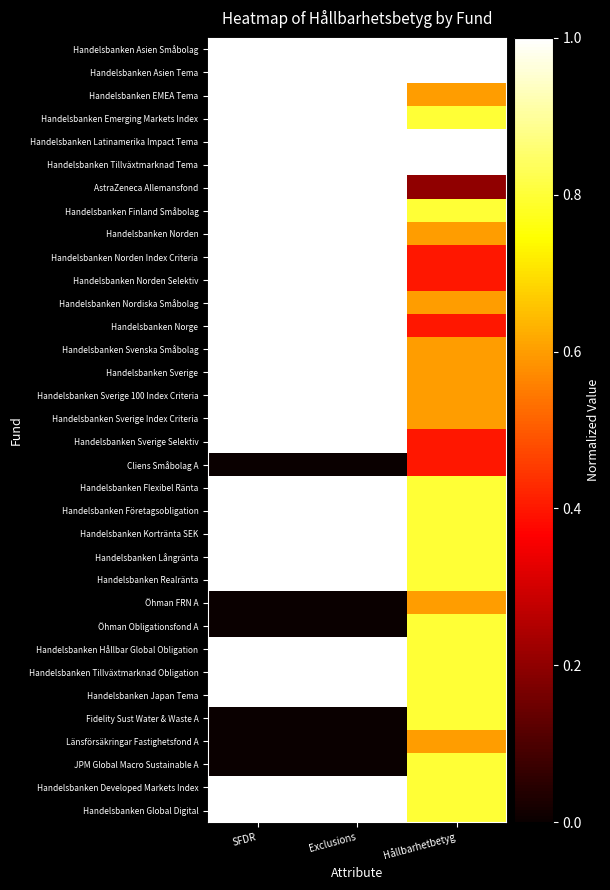

Reading left to right, what are all the values shown in this chart?

Handelsbanken Asien Småbolag: SFDR=1.0	Exclusions=1.0	Hållbarhetbetyg=1.0
Handelsbanken Asien Tema: SFDR=1.0	Exclusions=1.0	Hållbarhetbetyg=1.0
Handelsbanken EMEA Tema: SFDR=1.0	Exclusions=1.0	Hållbarhetbetyg=0.6
Handelsbanken Emerging Markets Index: SFDR=1.0	Exclusions=1.0	Hållbarhetbetyg=0.8
Handelsbanken Latinamerika Impact Tema: SFDR=1.0	Exclusions=1.0	Hållbarhetbetyg=1.0
Handelsbanken Tillväxtmarknad Tema: SFDR=1.0	Exclusions=1.0	Hållbarhetbetyg=1.0
AstraZeneca Allemansfond: SFDR=1.0	Exclusions=1.0	Hållbarhetbetyg=0.2
Handelsbanken Finland Småbolag: SFDR=1.0	Exclusions=1.0	Hållbarhetbetyg=0.8
Handelsbanken Norden: SFDR=1.0	Exclusions=1.0	Hållbarhetbetyg=0.6
Handelsbanken Norden Index Criteria: SFDR=1.0	Exclusions=1.0	Hållbarhetbetyg=0.4
Handelsbanken Norden Selektiv: SFDR=1.0	Exclusions=1.0	Hållbarhetbetyg=0.4
Handelsbanken Nordiska Småbolag: SFDR=1.0	Exclusions=1.0	Hållbarhetbetyg=0.6
Handelsbanken Norge: SFDR=1.0	Exclusions=1.0	Hållbarhetbetyg=0.4
Handelsbanken Svenska Småbolag: SFDR=1.0	Exclusions=1.0	Hållbarhetbetyg=0.6
Handelsbanken Sverige: SFDR=1.0	Exclusions=1.0	Hållbarhetbetyg=0.6
Handelsbanken Sverige 100 Index Criteria: SFDR=1.0	Exclusions=1.0	Hållbarhetbetyg=0.6
Handelsbanken Sverige Index Criteria: SFDR=1.0	Exclusions=1.0	Hållbarhetbetyg=0.6
Handelsbanken Sverige Selektiv: SFDR=1.0	Exclusions=1.0	Hållbarhetbetyg=0.4
Cliens Småbolag A: SFDR=0.0	Exclusions=0.0	Hållbarhetbetyg=0.4
Handelsbanken Flexibel Ränta: SFDR=1.0	Exclusions=1.0	Hållbarhetbetyg=0.8
Handelsbanken Företagsobligation: SFDR=1.0	Exclusions=1.0	Hållbarhetbetyg=0.8
Handelsbanken Kortränta SEK: SFDR=1.0	Exclusions=1.0	Hållbarhetbetyg=0.8
Handelsbanken Långränta: SFDR=1.0	Exclusions=1.0	Hållbarhetbetyg=0.8
Handelsbanken Realränta: SFDR=1.0	Exclusions=1.0	Hållbarhetbetyg=0.8
Öhman FRN A: SFDR=0.0	Exclusions=0.0	Hållbarhetbetyg=0.6
Öhman Obligationsfond A: SFDR=0.0	Exclusions=0.0	Hållbarhetbetyg=0.8
Handelsbanken Hållbar Global Obligation: SFDR=1.0	Exclusions=1.0	Hållbarhetbetyg=0.8
Handelsbanken Tillväxtmarknad Obligation: SFDR=1.0	Exclusions=1.0	Hållbarhetbetyg=0.8
Handelsbanken Japan Tema: SFDR=1.0	Exclusions=1.0	Hållbarhetbetyg=0.8
Fidelity Sust Water & Waste A: SFDR=0.0	Exclusions=0.0	Hållbarhetbetyg=0.8
Länsförsäkringar Fastighetsfond A: SFDR=0.0	Exclusions=0.0	Hållbarhetbetyg=0.6
JPM Global Macro Sustainable A: SFDR=0.0	Exclusions=0.0	Hållbarhetbetyg=0.8
Handelsbanken Developed Markets Index: SFDR=1.0	Exclusions=1.0	Hållbarhetbetyg=0.8
Handelsbanken Global Digital: SFDR=1.0	Exclusions=1.0	Hållbarhetbetyg=0.8